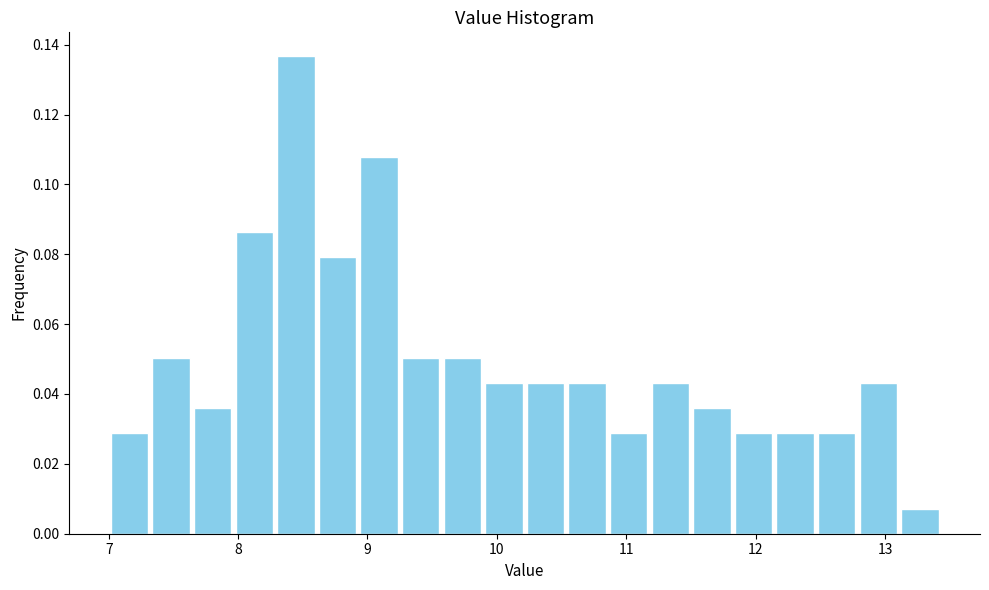

Around what value on the x-axis is the tallest bar? Give the approximate position of its centre, as read against the axis.

8.4